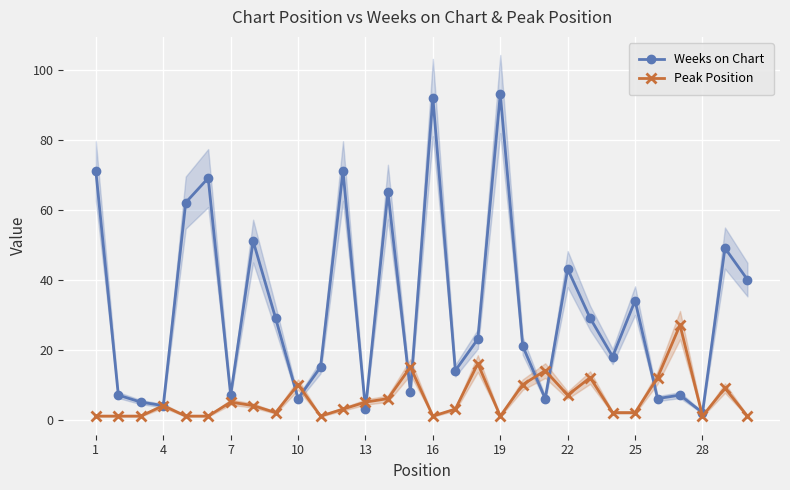

List the series in order of their peak value, highest first.

Weeks on Chart, Peak Position